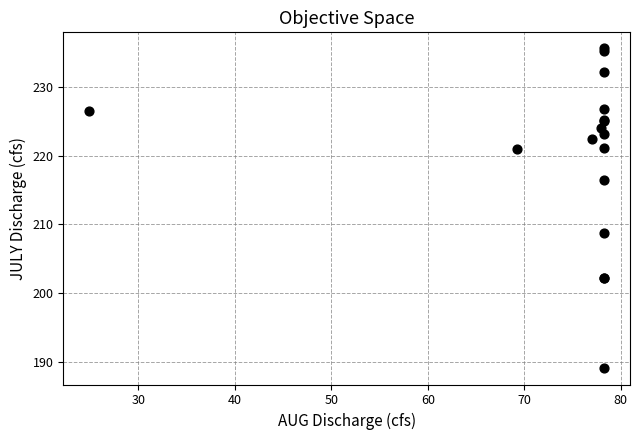

What Y value in the scatter plot is closest to 212?

208.8